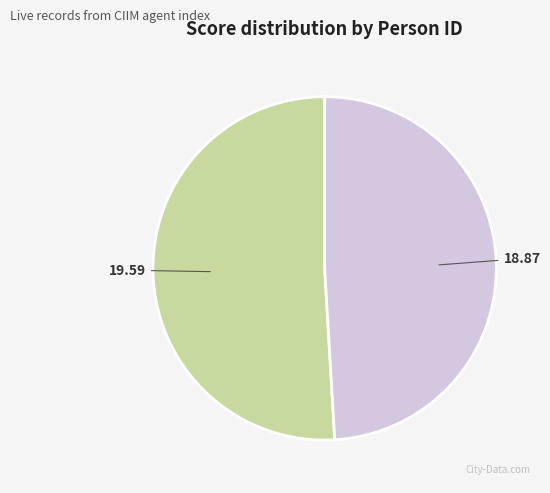

Is there any slice that represents more than half of the pie?

Yes